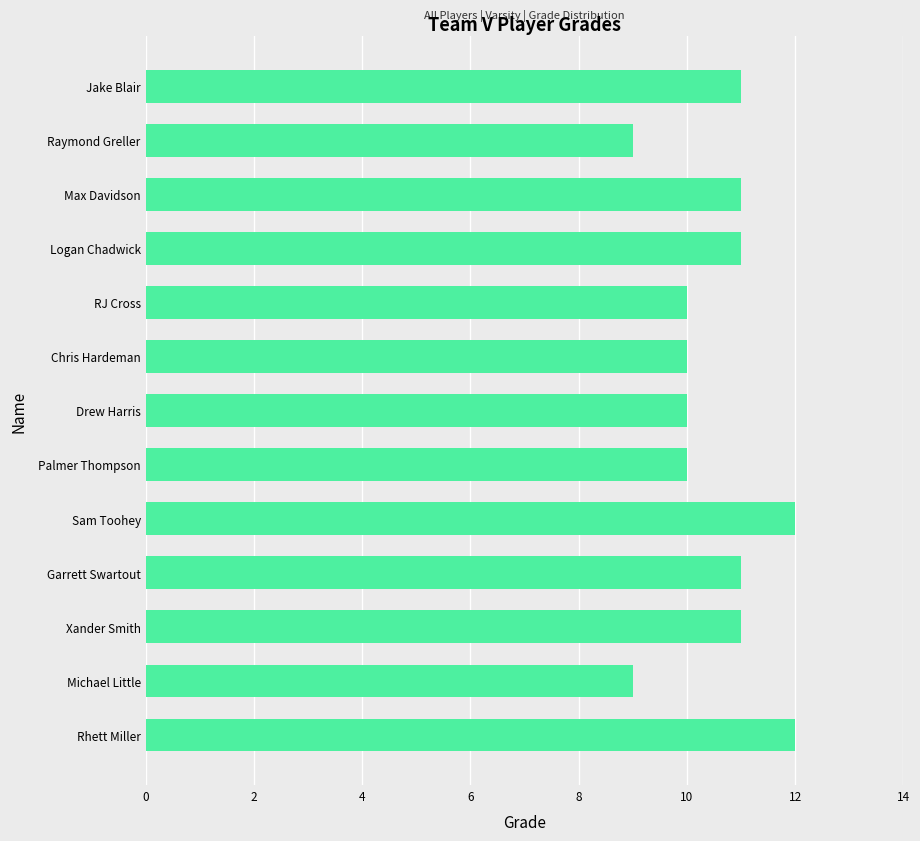

Reading top to bottom, list all the values displayed in this chart.

Jake Blair=11	Raymond Greller=9	Max Davidson=11	Logan Chadwick=11	RJ Cross=10	Chris Hardeman=10	Drew Harris=10	Palmer Thompson=10	Sam Toohey=12	Garrett Swartout=11	Xander Smith=11	Michael Little=9	Rhett Miller=12